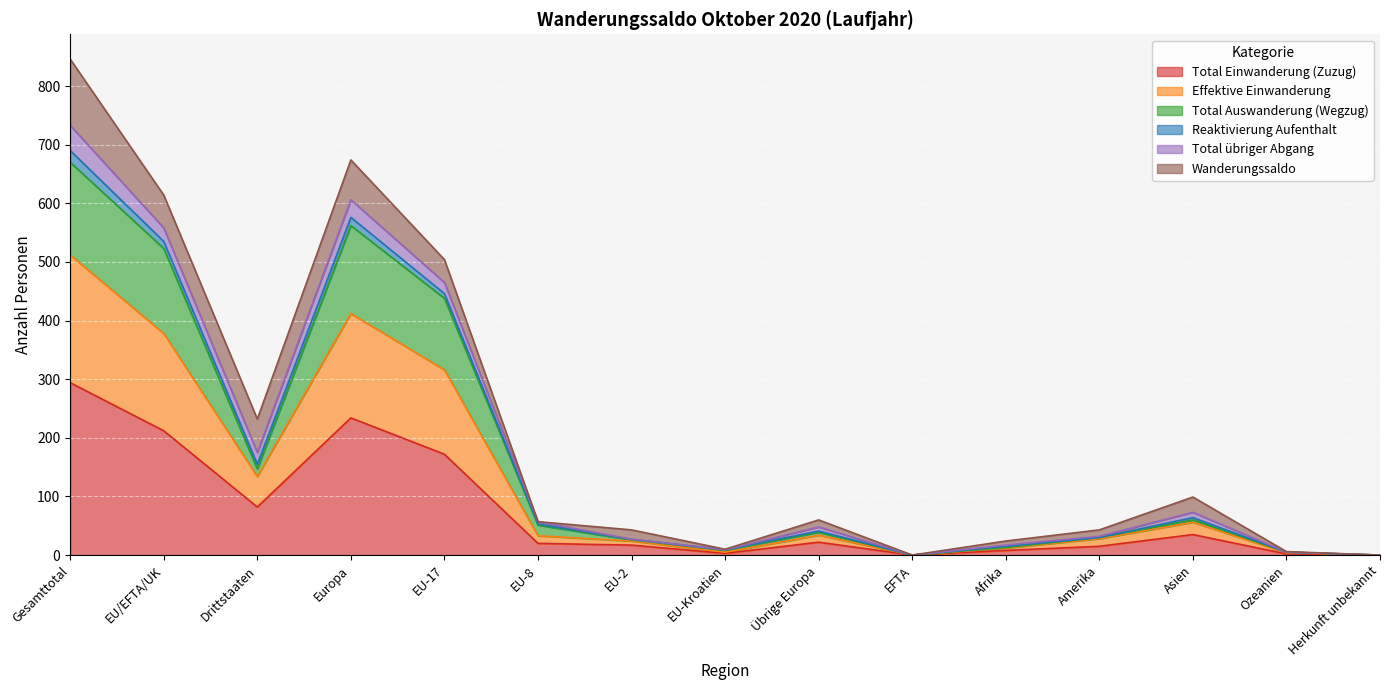

How many categories are shown in the chart?

15